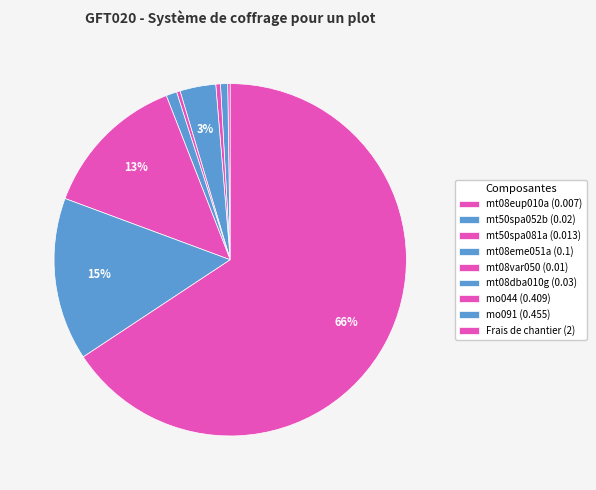

The mt08var050 slice represents 13% of the pie. True or false?

False